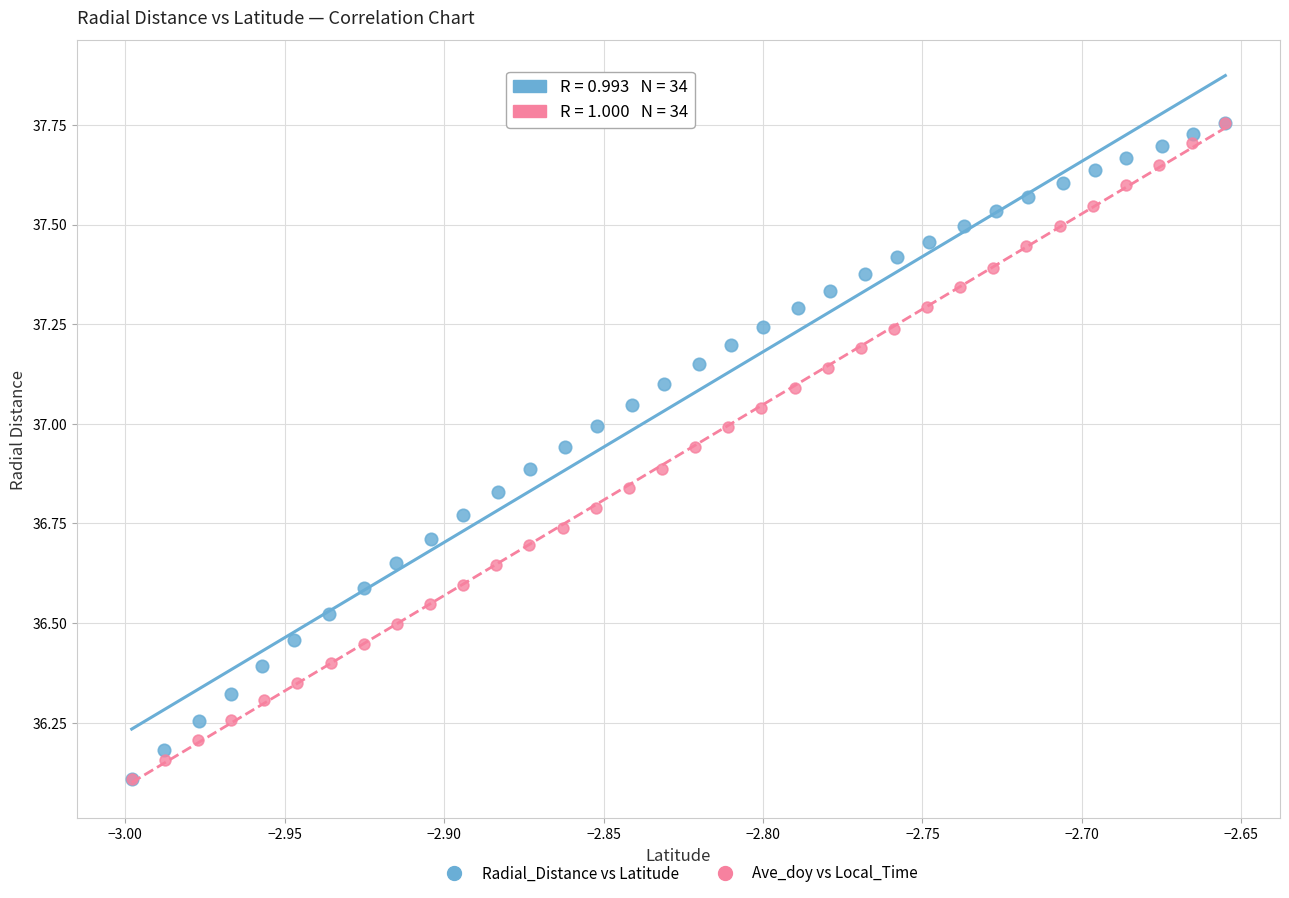

What are all the series names shown in the legend?

Radial_Distance vs Latitude, Ave_doy vs Local_Time